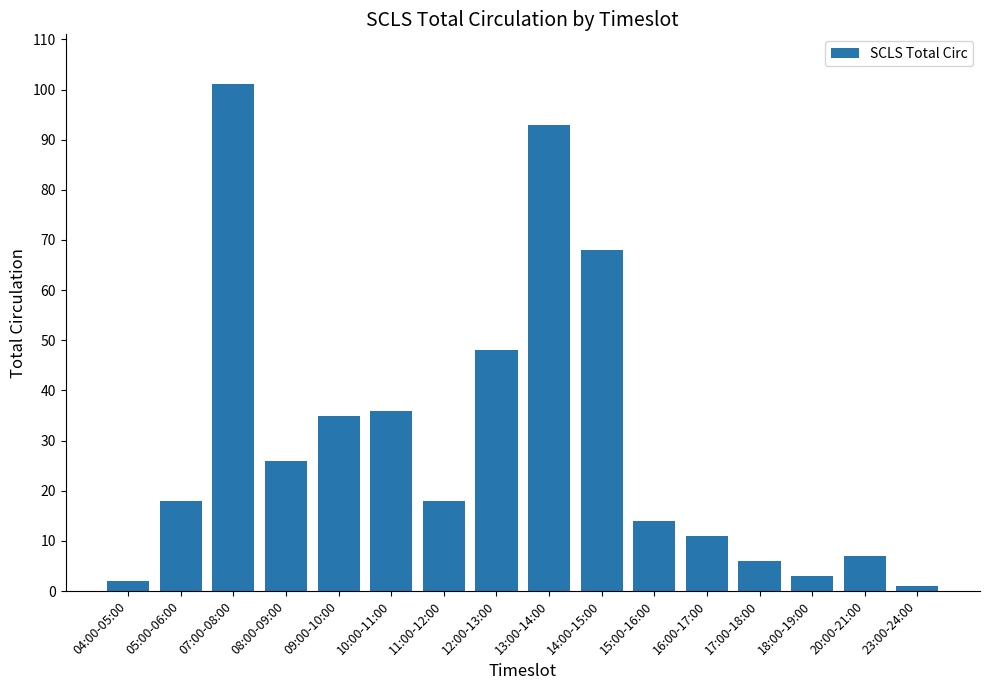

How many bars are there in total?

16